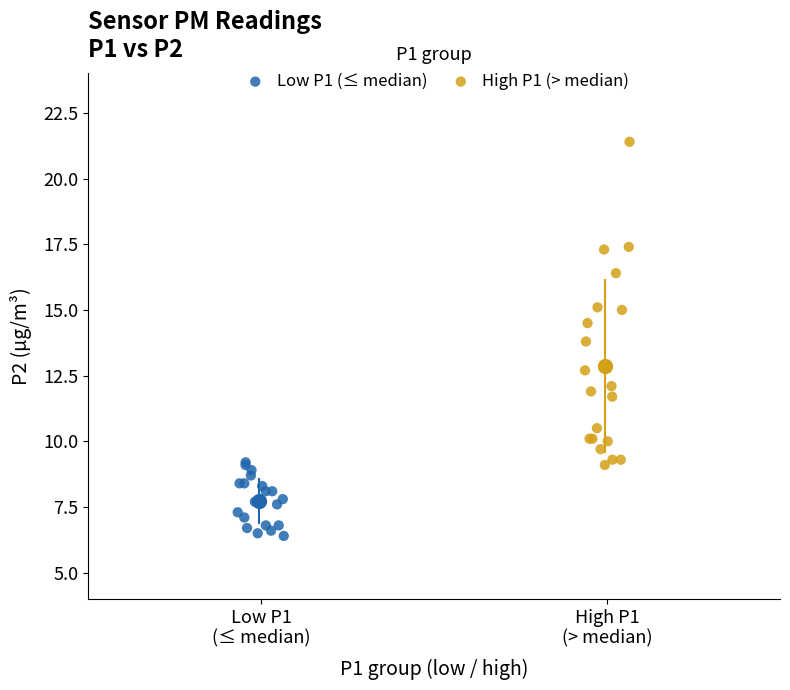

Which series contains the highest Y value?

High P1 (> median)